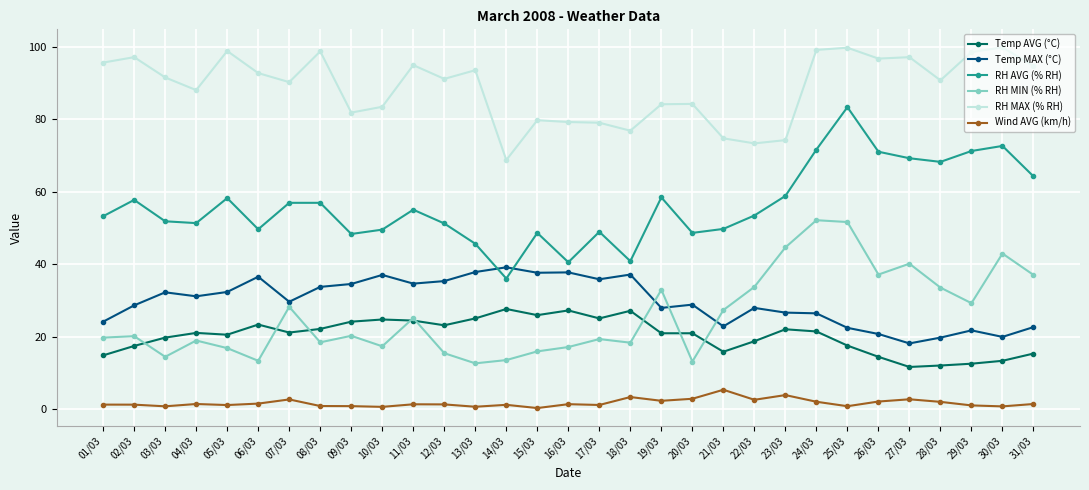

Where do Temp MAX (°C) and RH AVG (% RH) first cross each other?

13/03 and 14/03